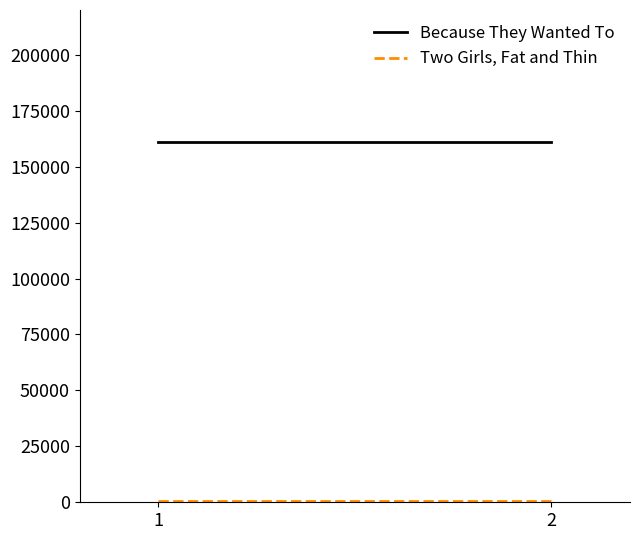

What is the sum of the Two Girls, Fat and Thin values at 1 and 2?

1340